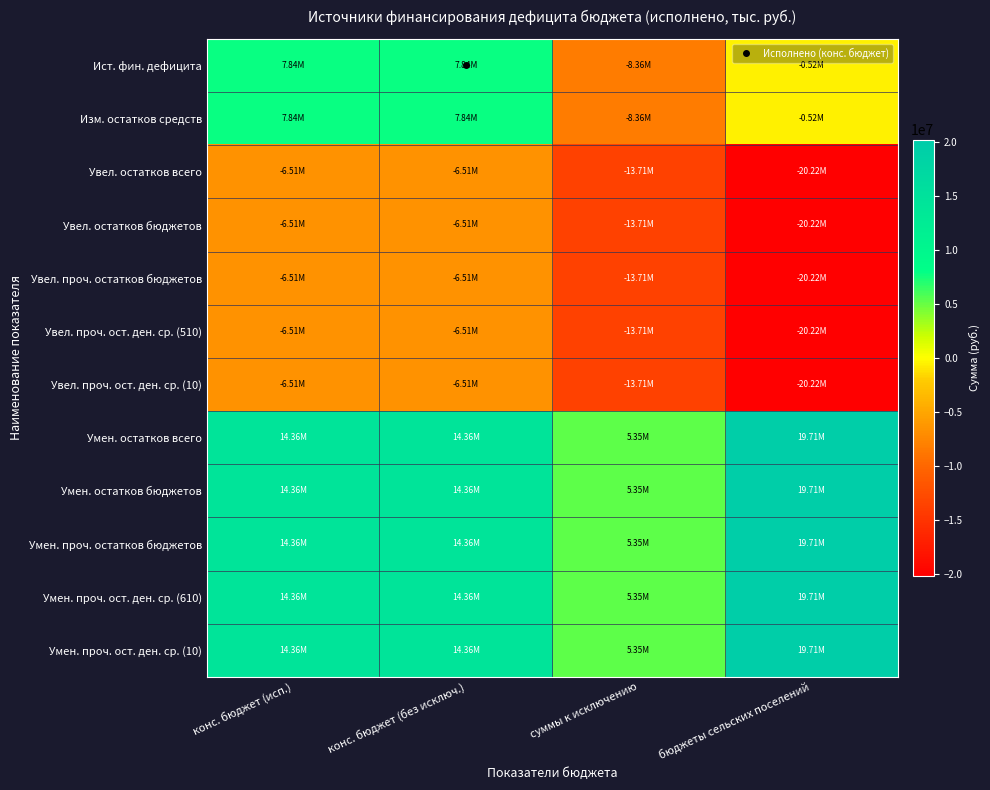

Which series has the largest total across all categories?

Умен. остатков всего